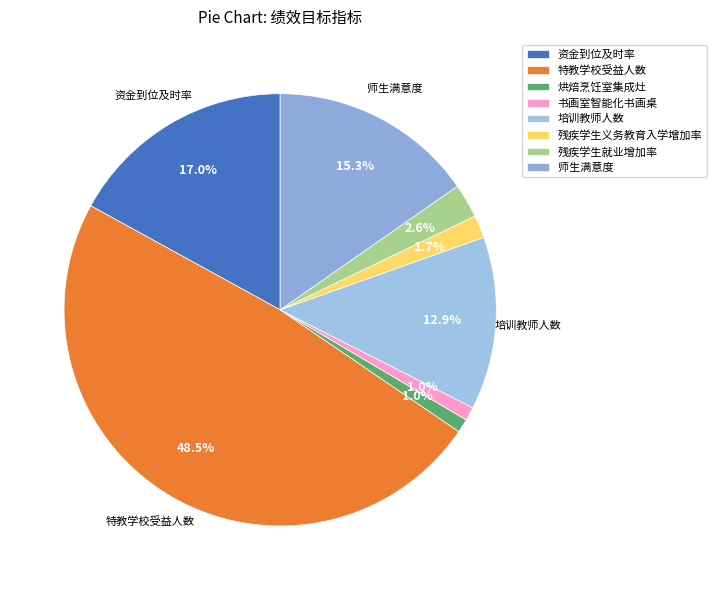

Do 烘焙烹饪室集成灶 and 师生满意度 together represent more than half of the pie?

No